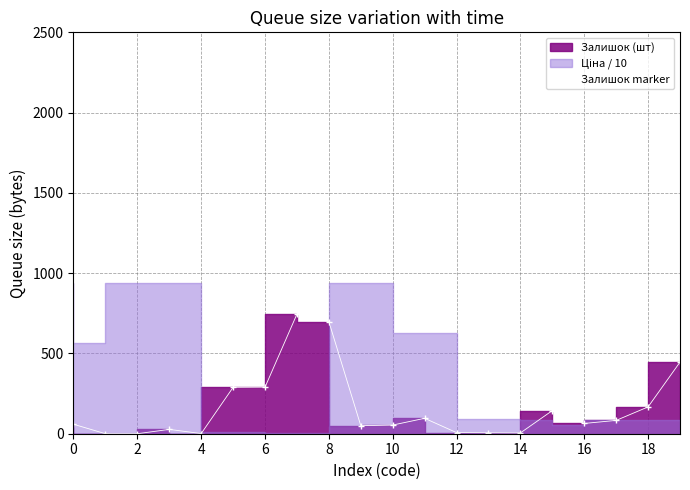

Reading left to right, what are all the values shown in this chart?

59	0	0	27	1	289	290	745	698	50	54	96	7	6	5	144	64	83	167	446